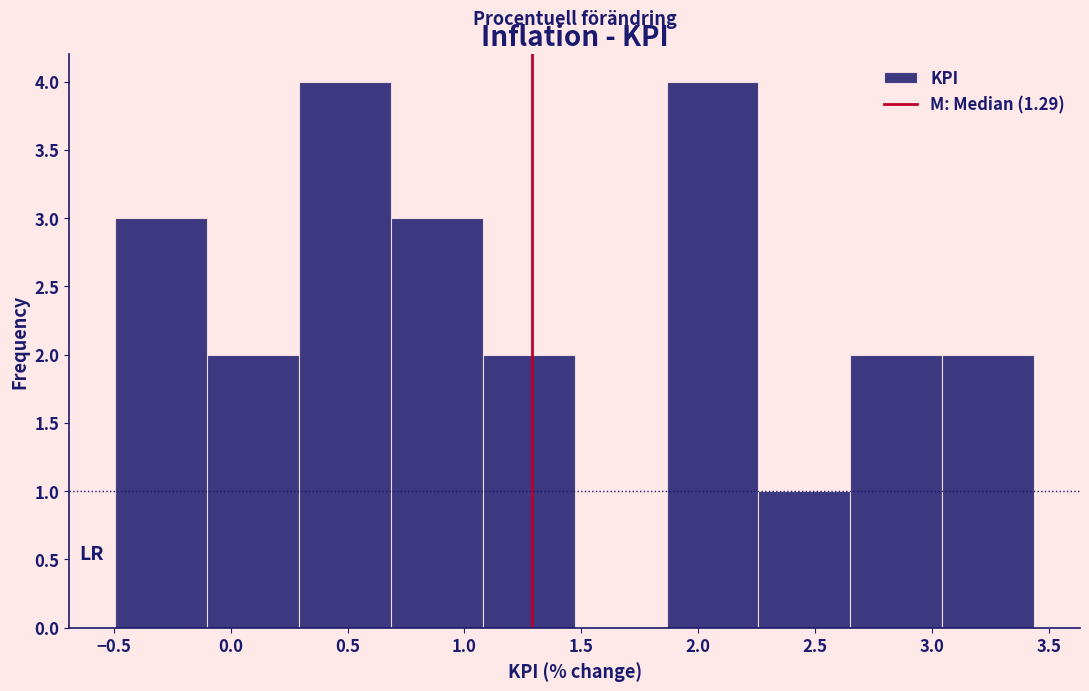

What is the height of the bar covering 1.10 to 1.45 on the x-axis? Neither the bar edges nor the heights are printed on the chart, so give them approximately, as read against the axes.

2